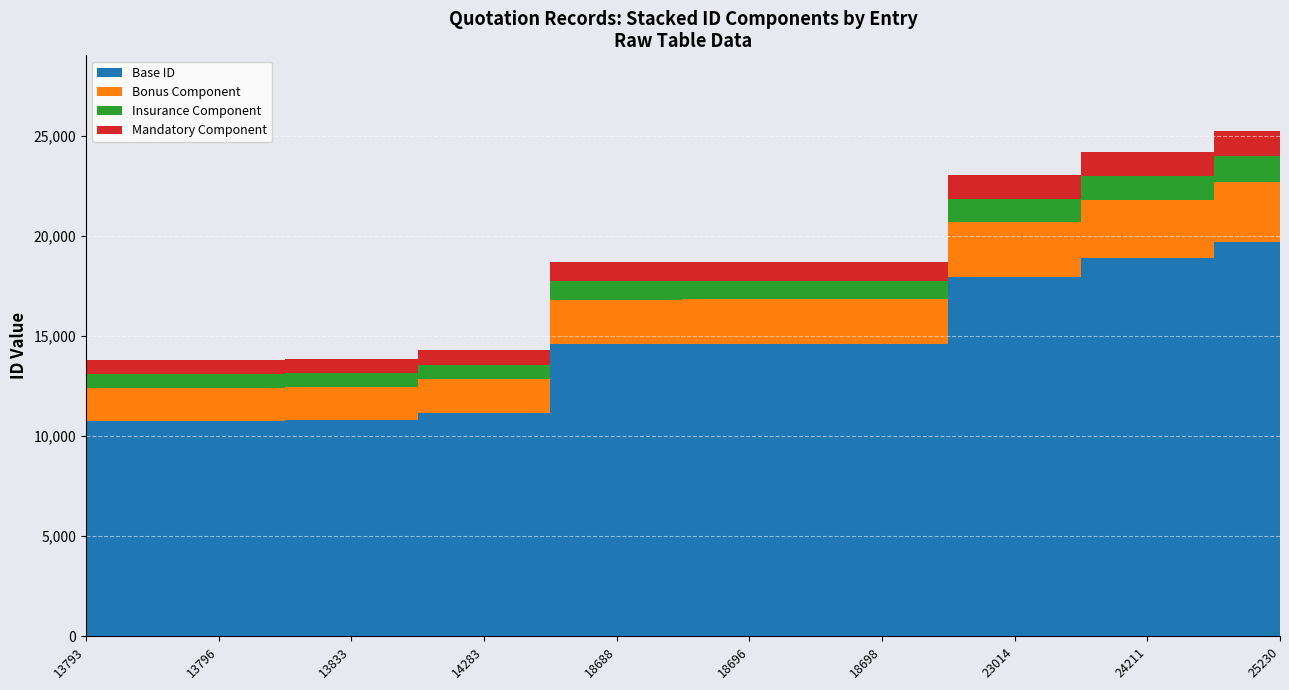

Reading left to right, list all the values displayed in this chart.

13793	13796	13833	14283	18688	18696	18698	23014	24211	25230